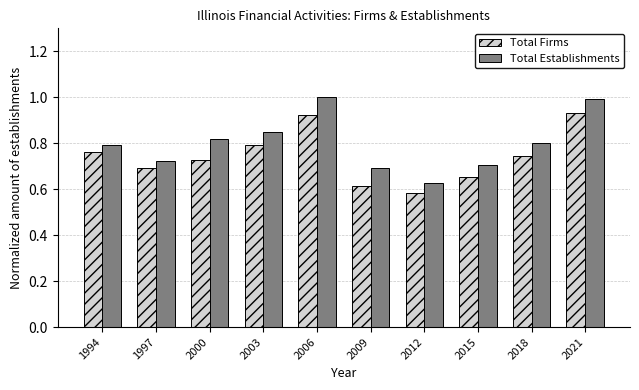

What is the value of the Total Establishments bar at the 5th from the left?

1.0